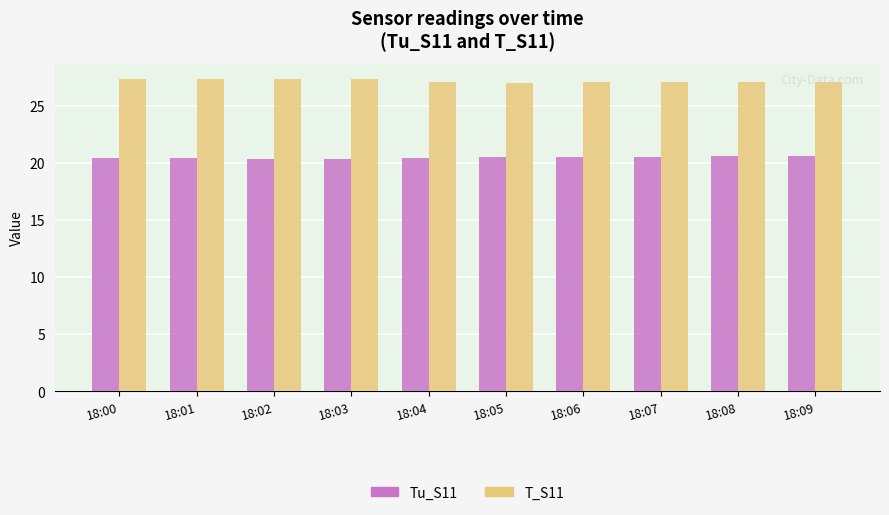

Rank the series by their maximum value, from lowest to highest.

Tu_S11, T_S11